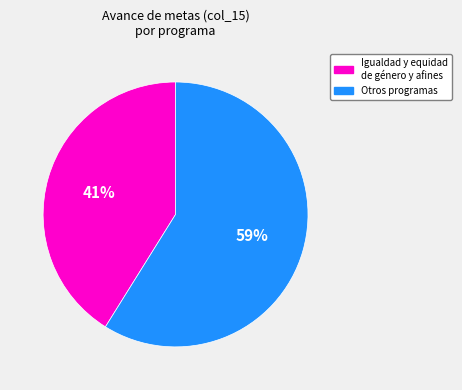

Is there any slice that represents more than half of the pie?

Yes